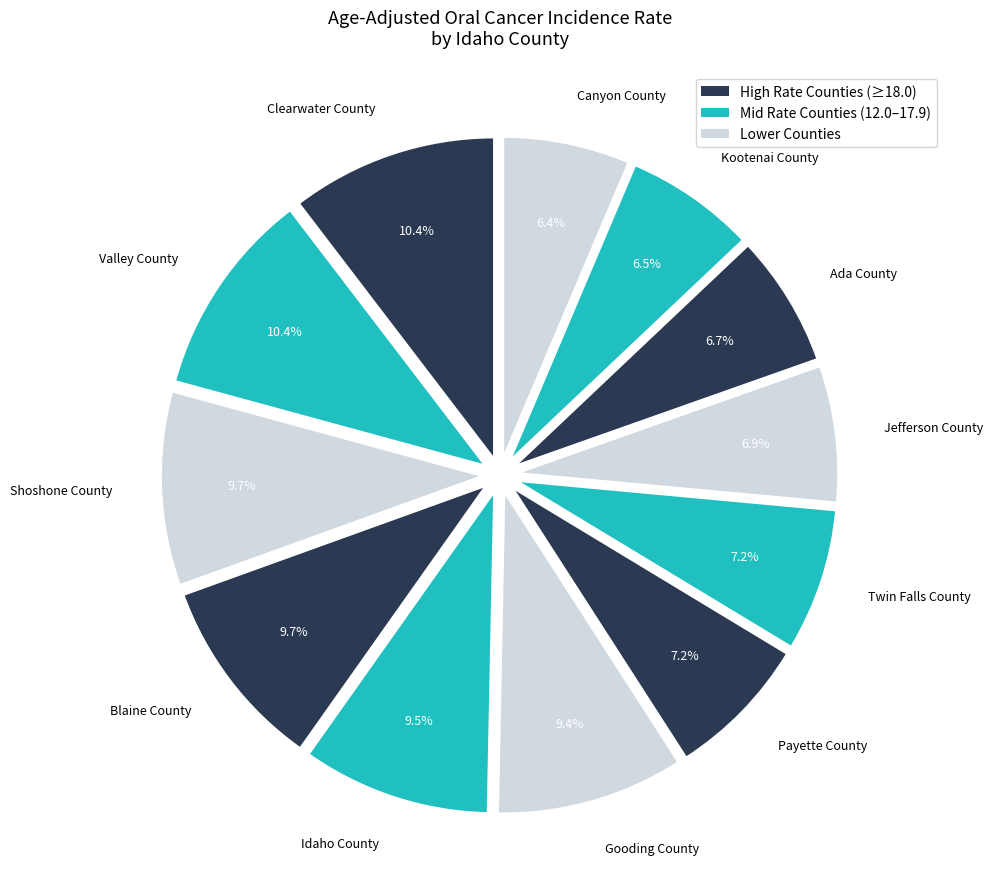

Combined, what portion of the pie is Blaine County and Clearwater County?

20.1%